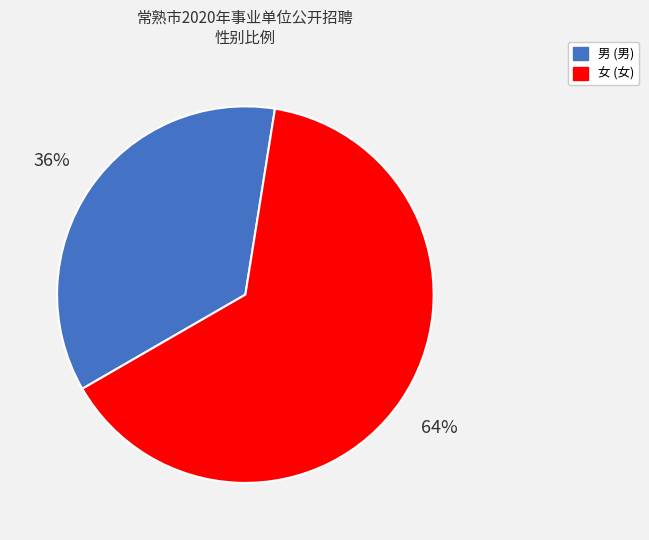

Count the number of slices in the pie.

2